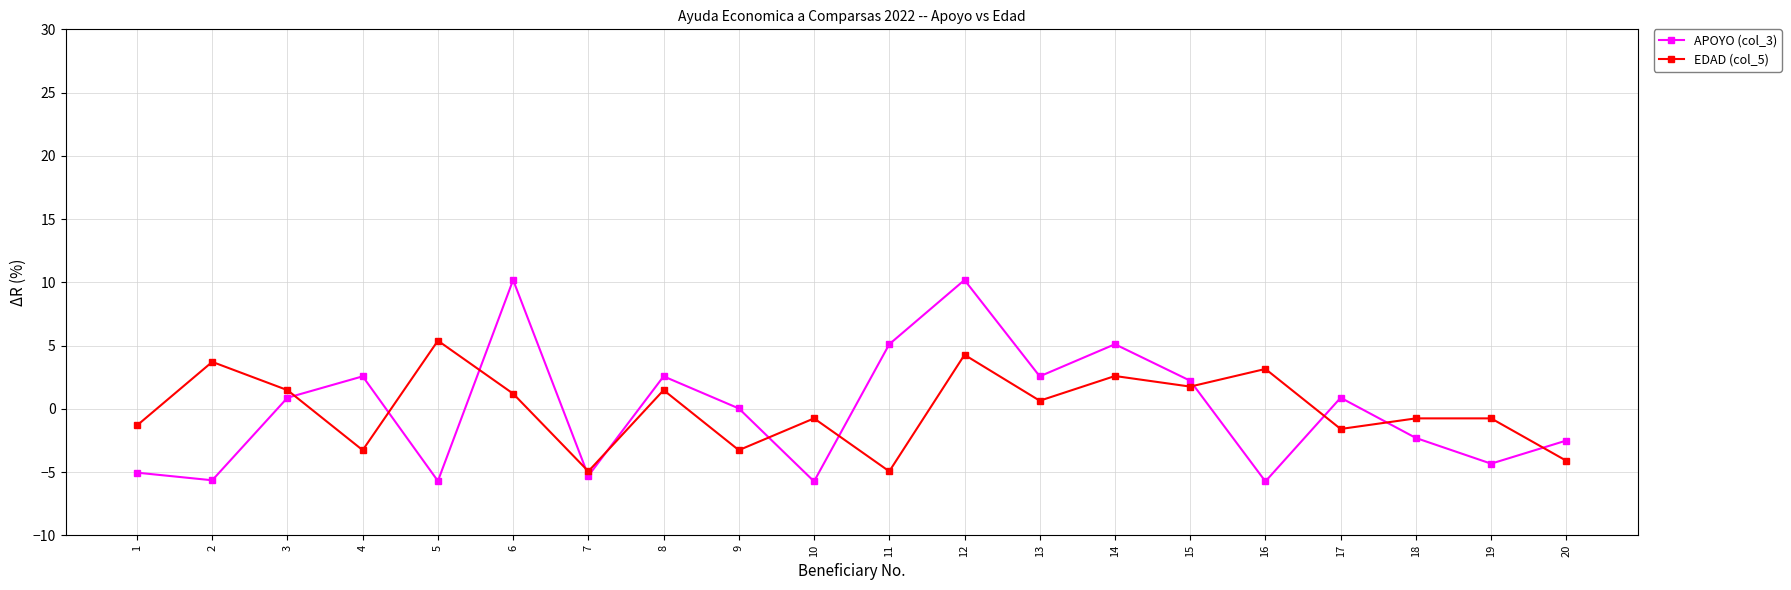

What are all the series names shown in the legend?

APOYO (col_3), EDAD (col_5)